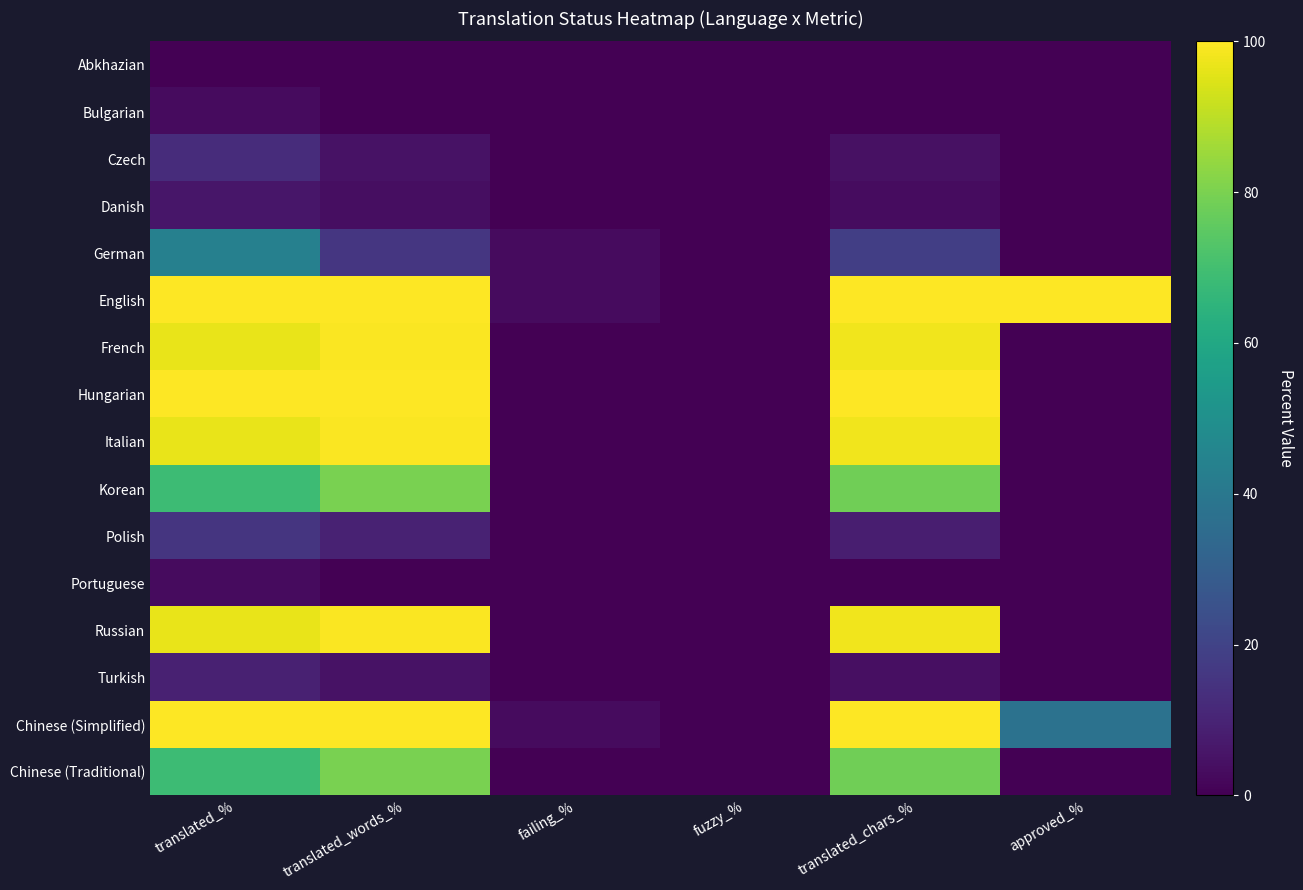

Which series has the largest total across all categories?

English